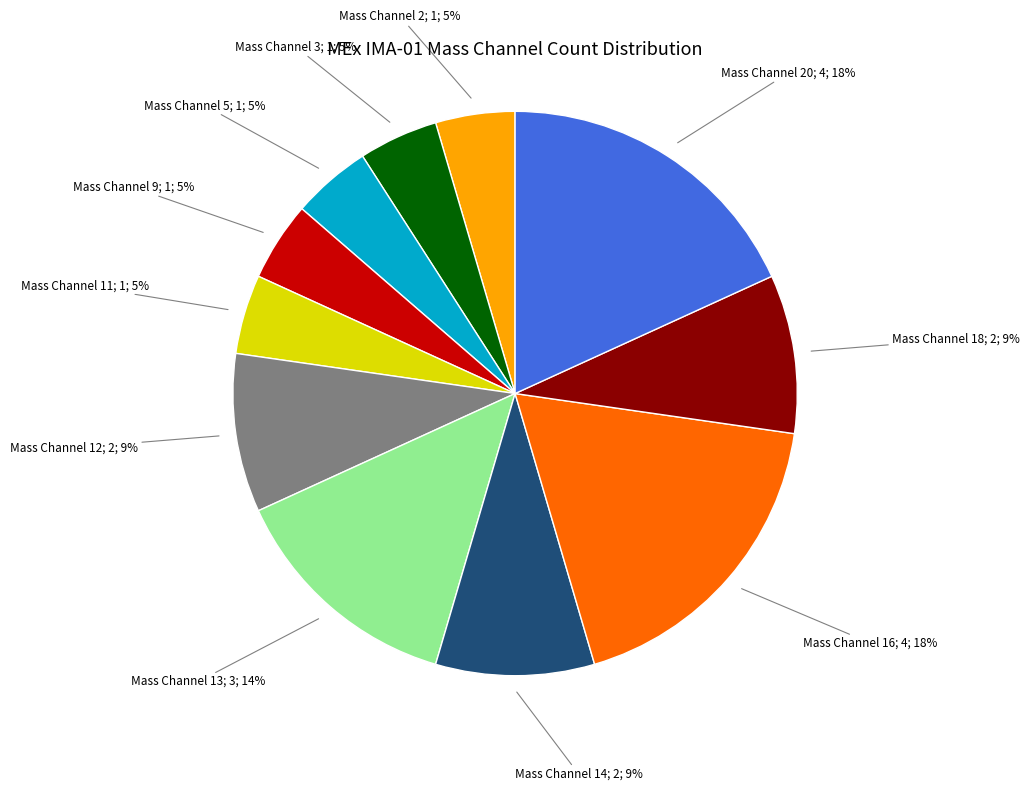

To the nearest percent, what is the average slice percentage?

9%